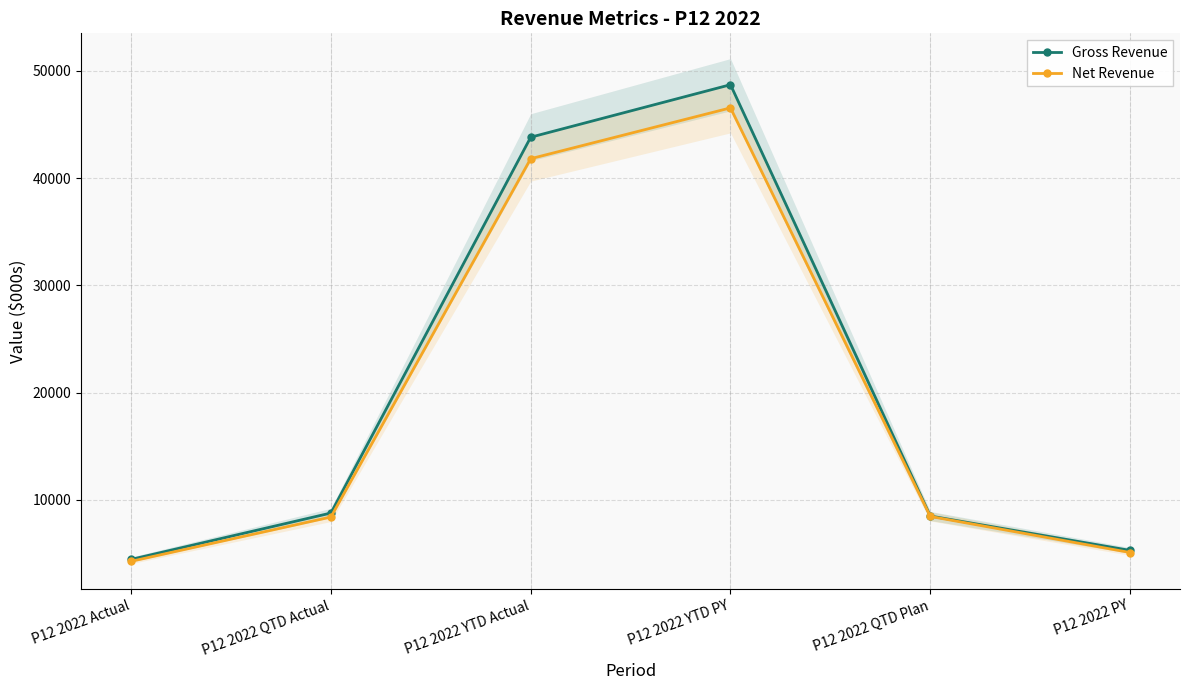

At how many categories does at least one series exceed 6669?

4